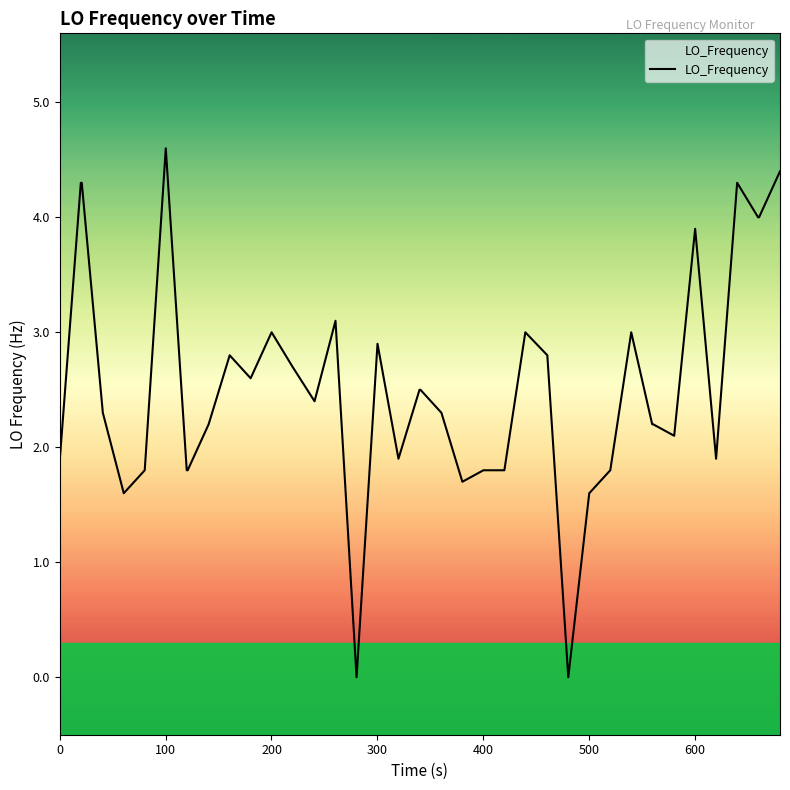

What is the difference between the maximum and minimum values?

4.6